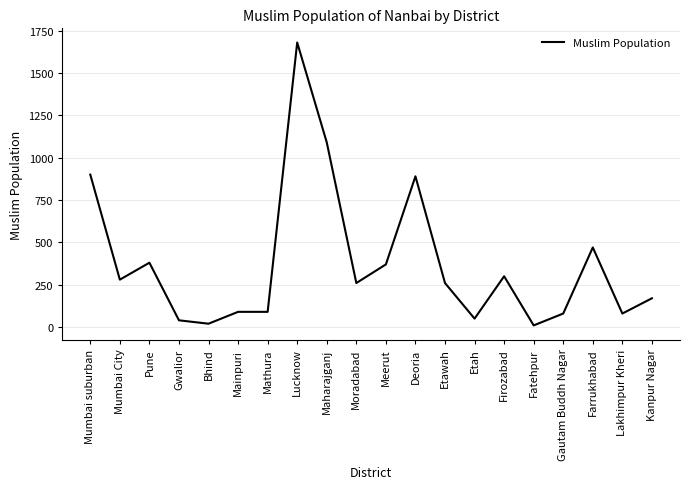

The value at Etawah is 260. True or false?

True